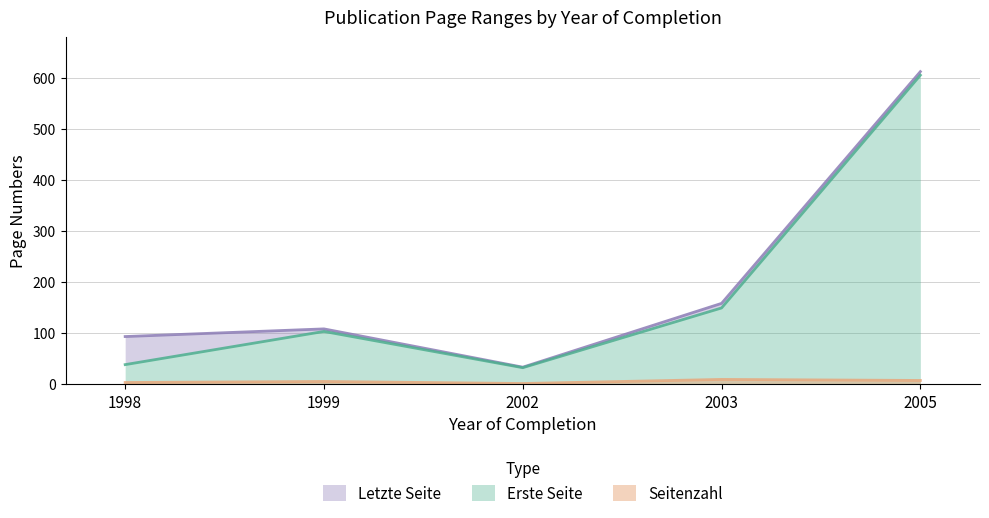

True or false: Erste Seite and Seitenzahl intersect in this chart.

False